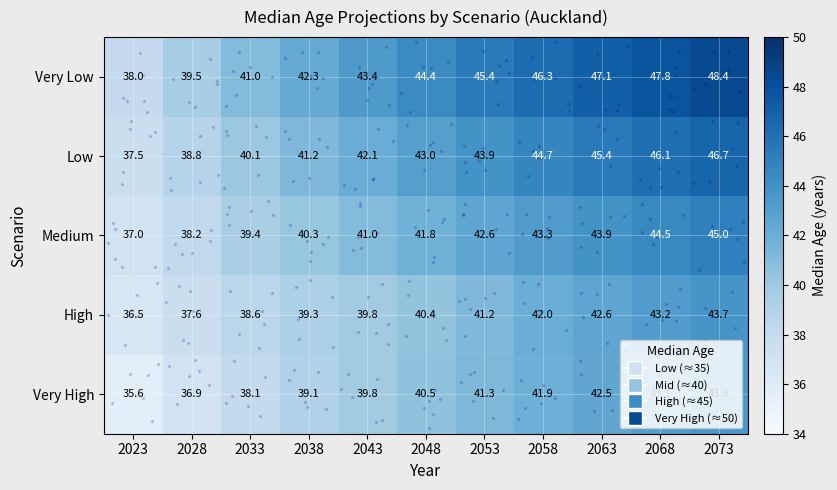

Which series has the largest total across all categories?

Very Low